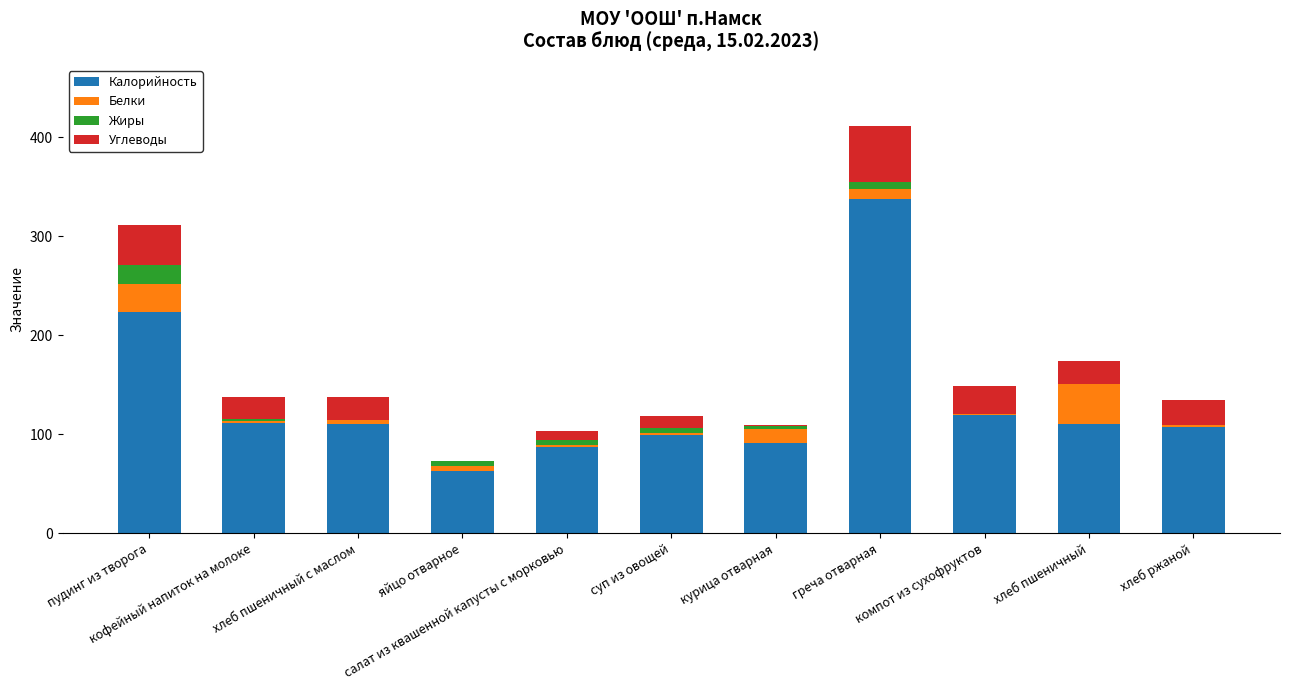

What is the highest value of the Калорийность series?

337.5